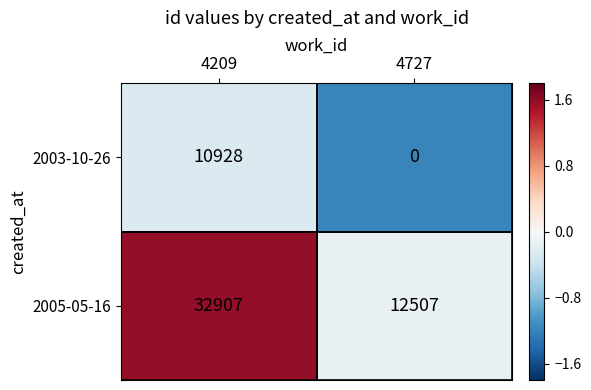

Count the number of categories in the chart.

2